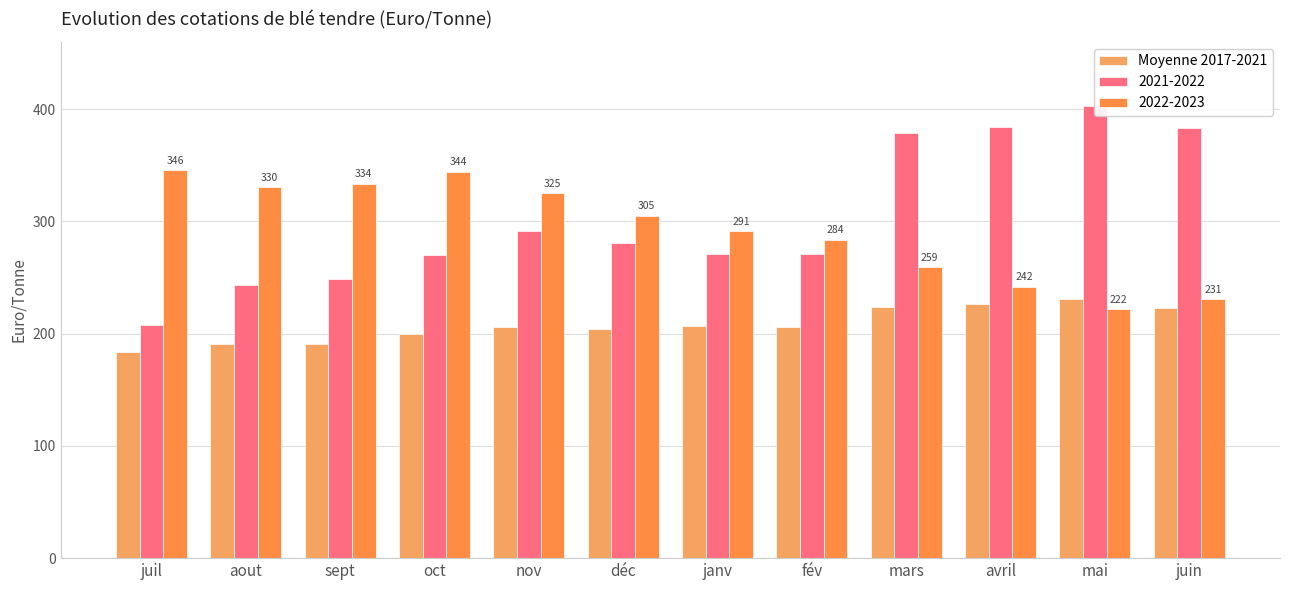

What is the value of the 1st bar from the left?

183.8